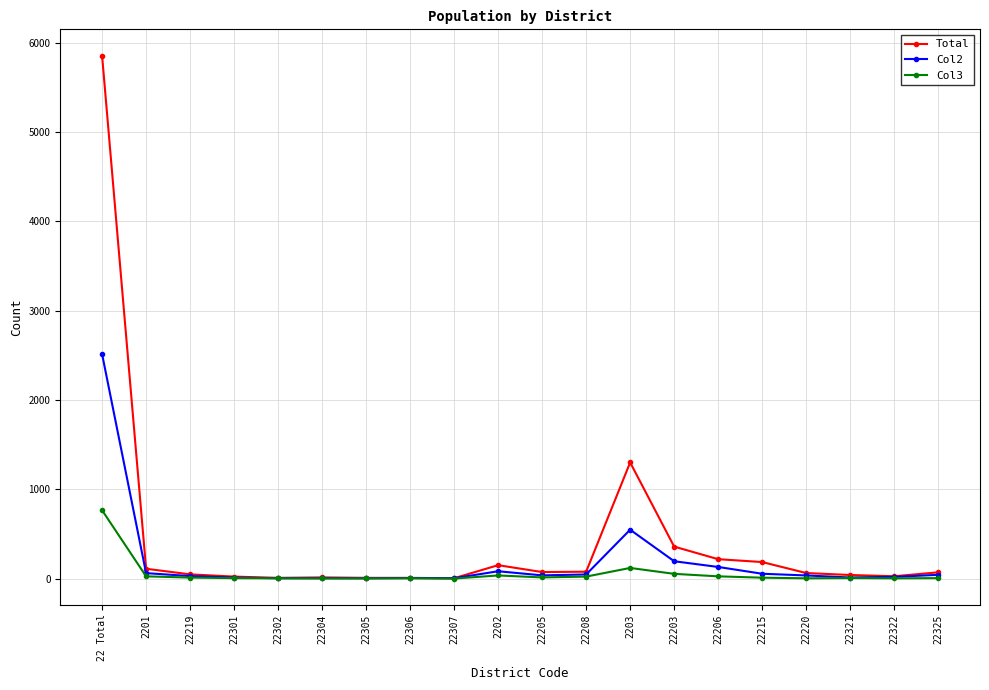

True or false: Col3 has a value of 3 at 22302.

True